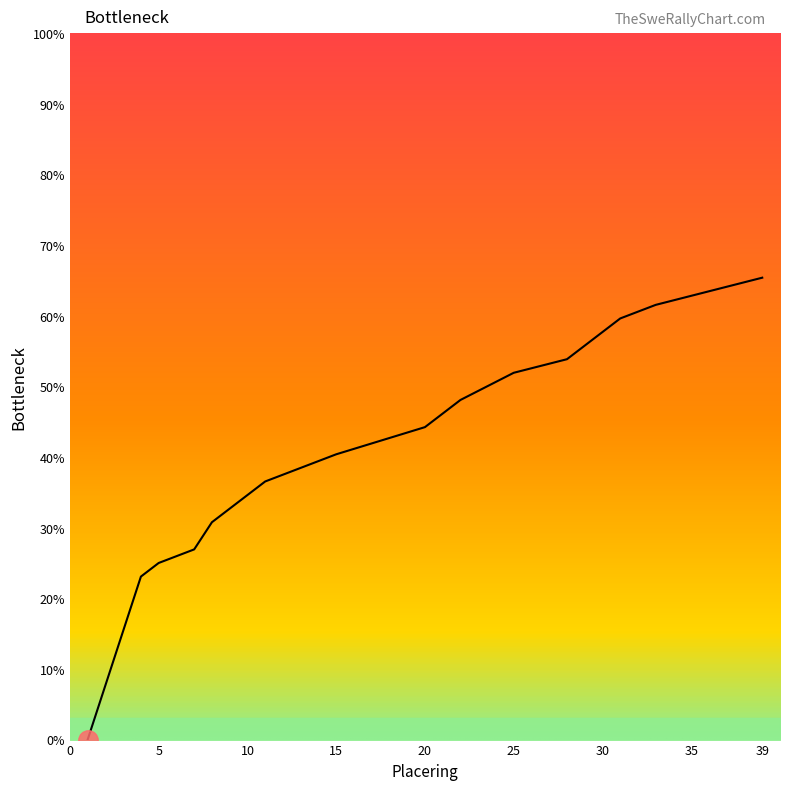

Where is the data nearest to the value 32?

9